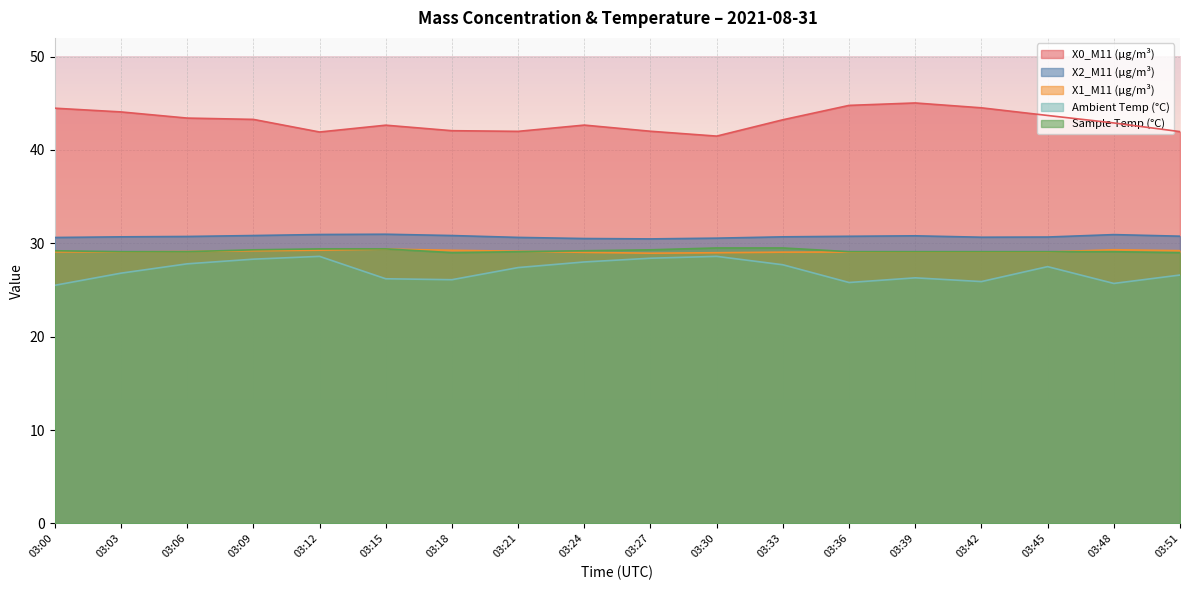

Count the number of categories in the chart.

18